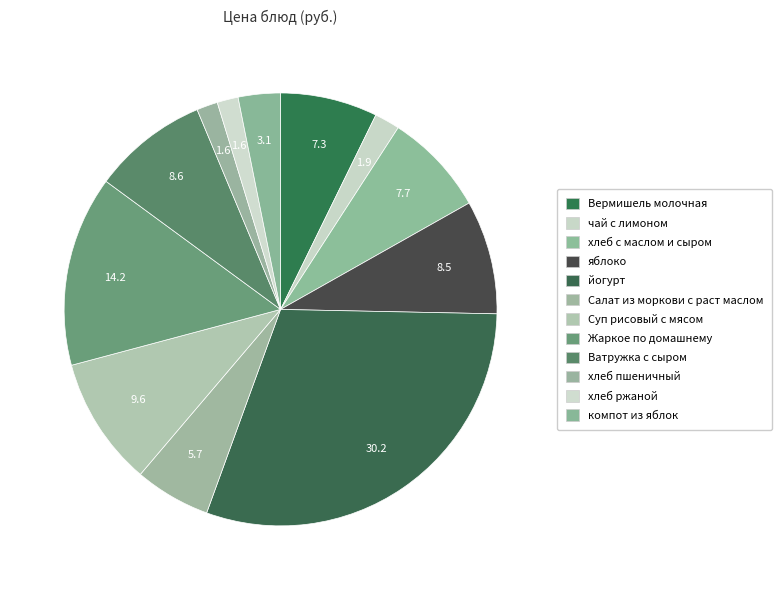

Count the number of slices in the pie.

12